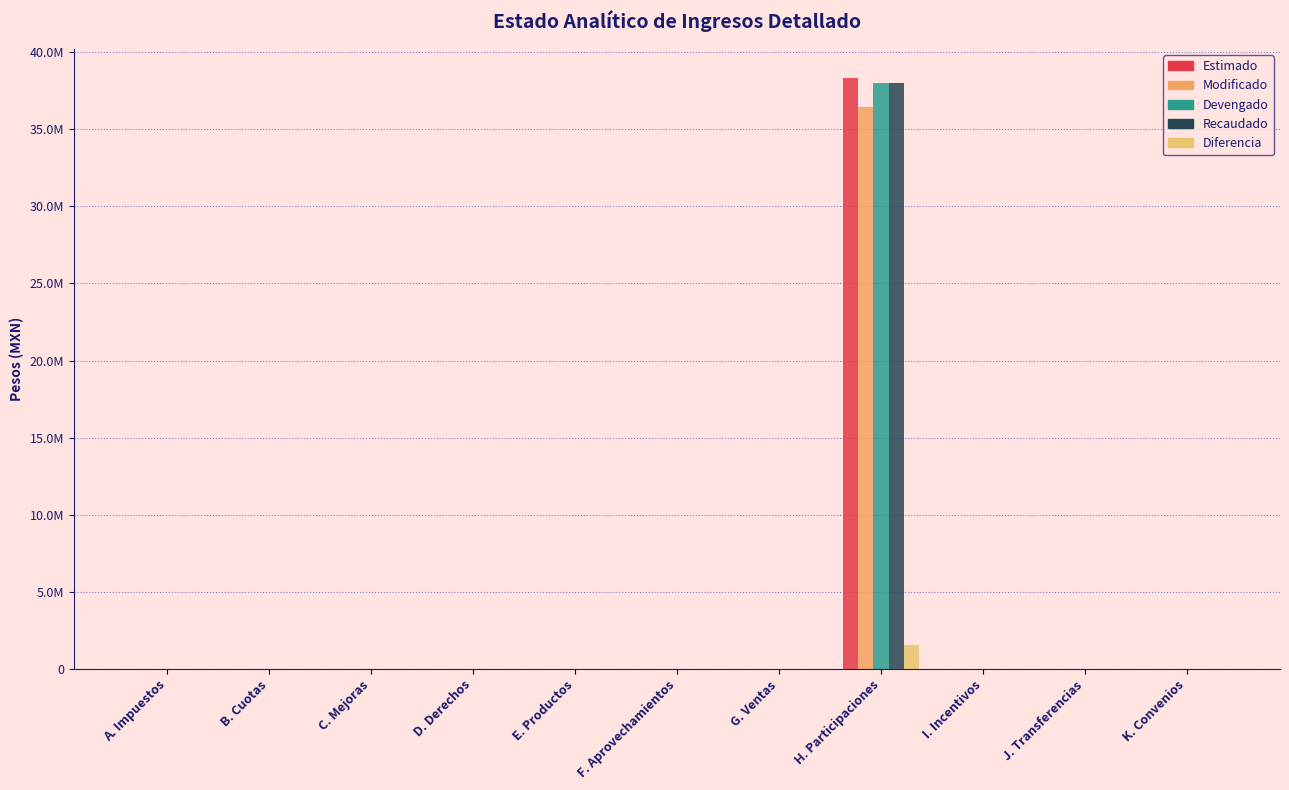

Rank the series by their maximum value, from lowest to highest.

Diferencia, Modificado, Devengado, Recaudado, Estimado